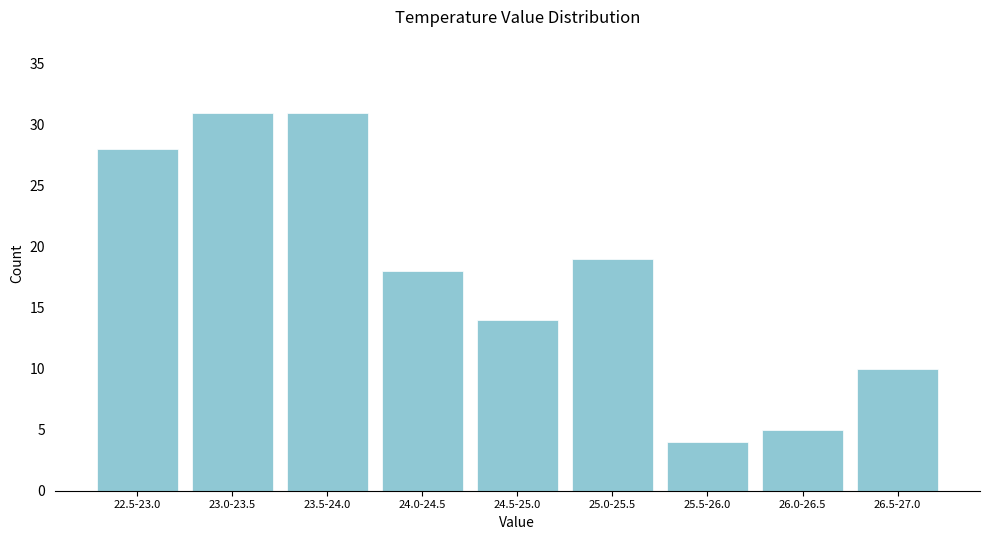

Reading right to left, what are all the values shown in this chart?

10	5	4	19	14	18	31	31	28